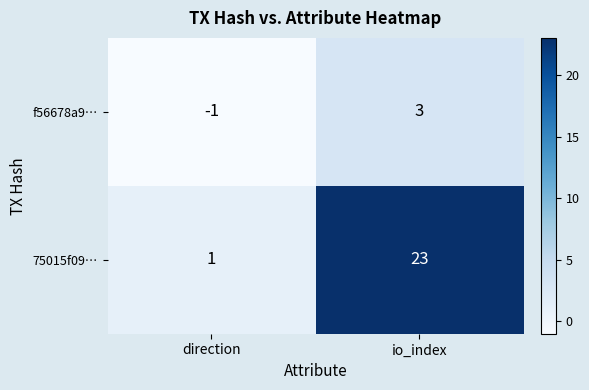

What is the difference between the highest and lowest values at direction?

2